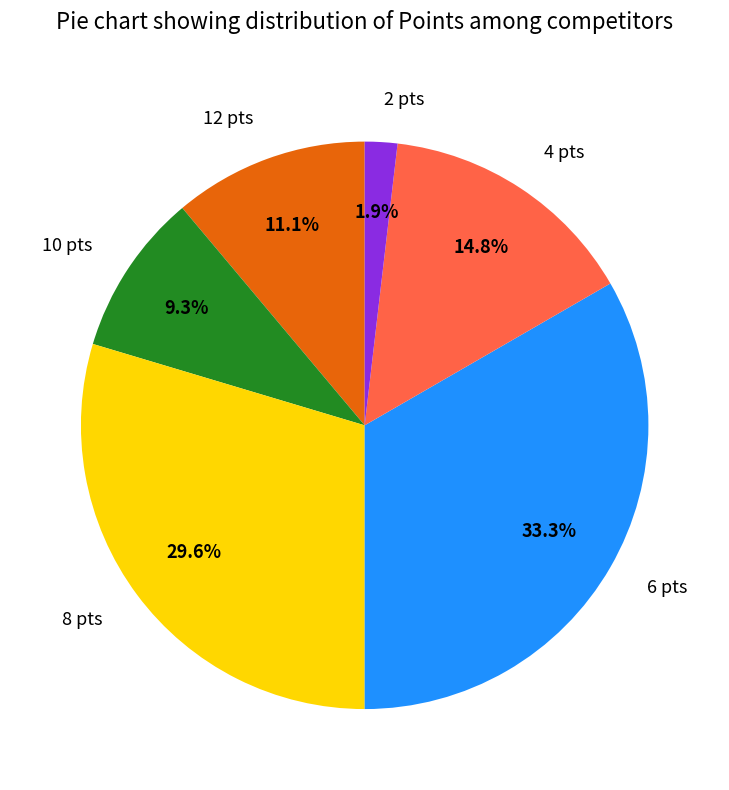

Which category has the smallest portion of the pie?

2 pts